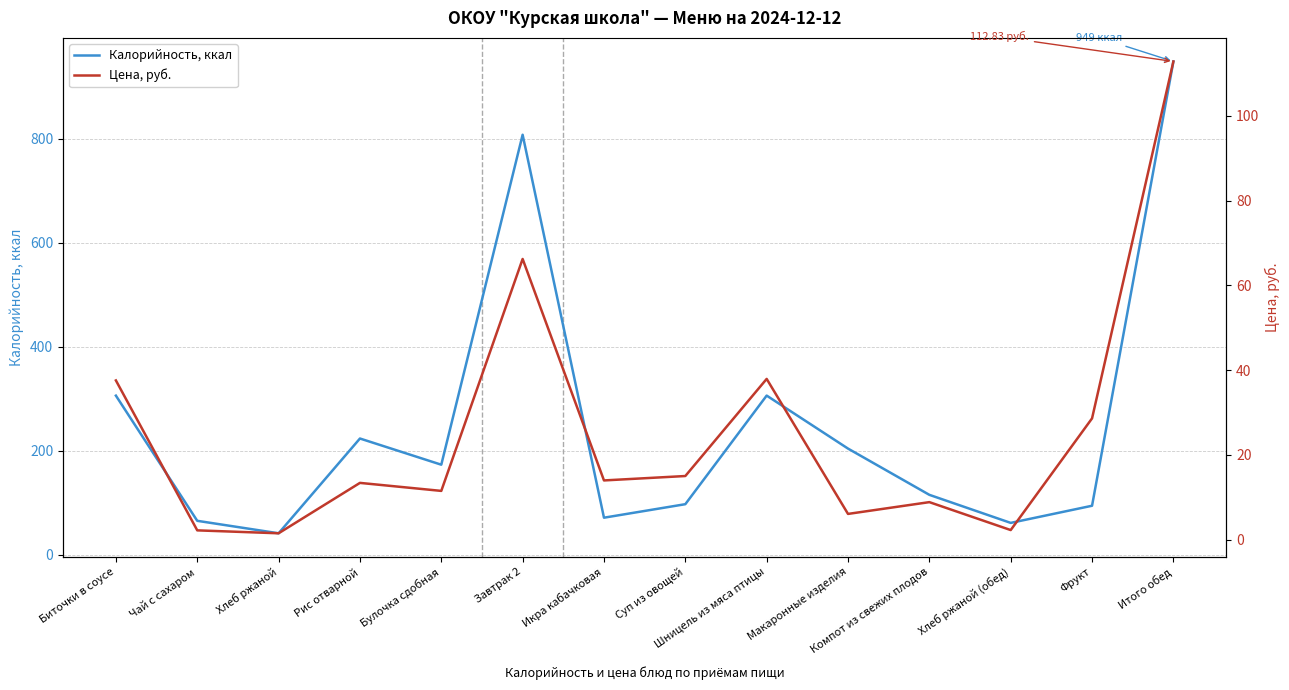

Read the Цена, руб. value at Хлеб ржаной.

1.5